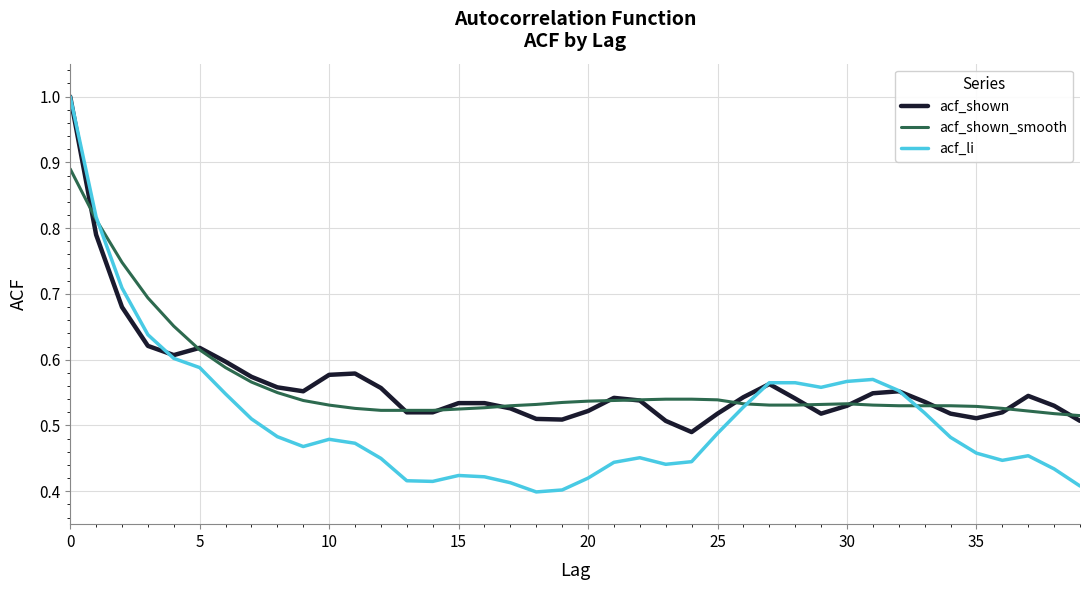

How many acf_shown values are between 0 and 1?

40